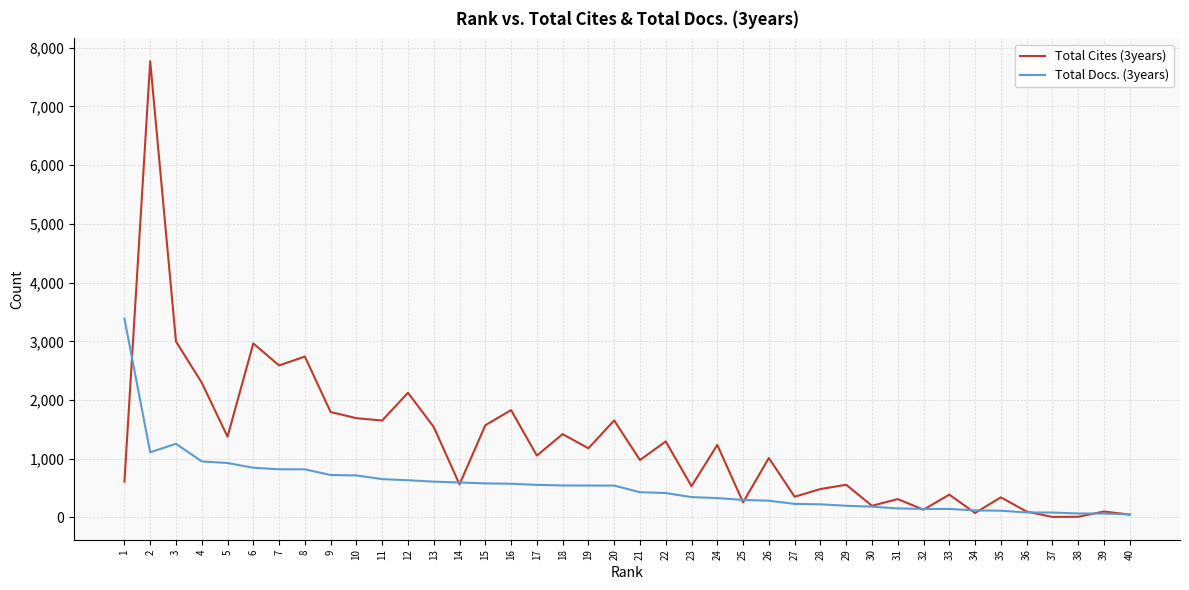

What is the average value of the Total Docs. (3years) series?

534